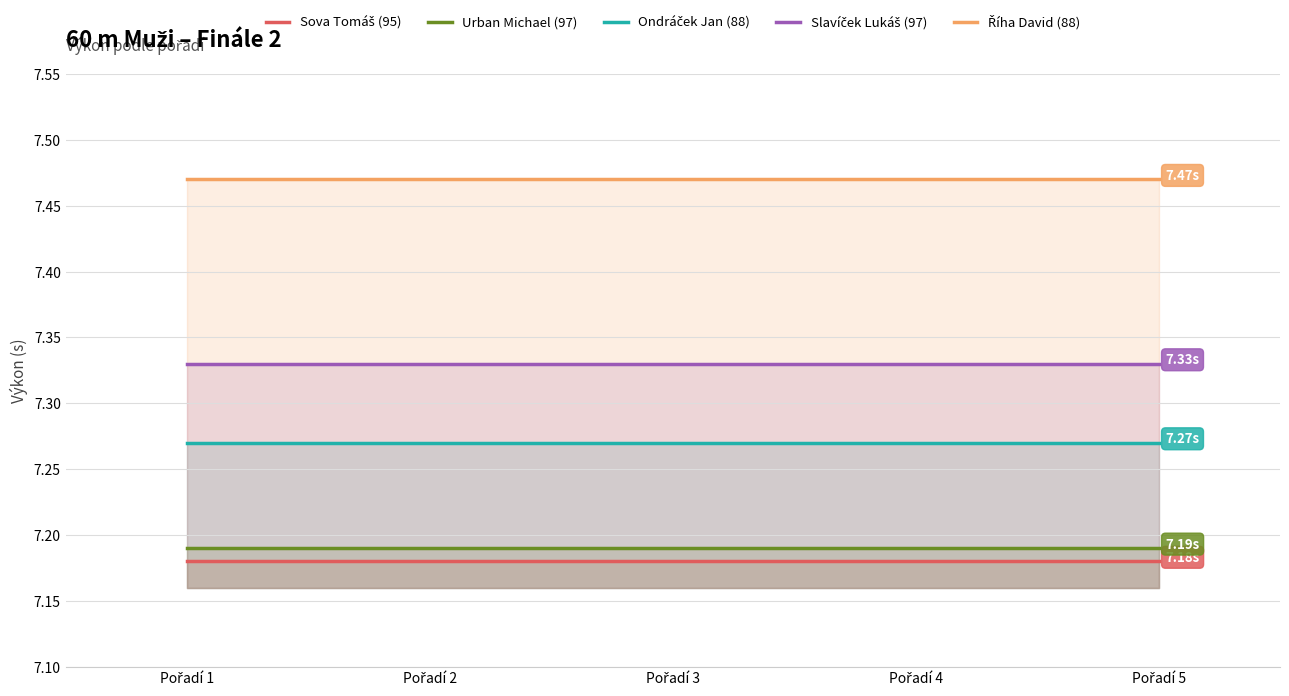

Which series has the largest total across all categories?

Říha David (88)